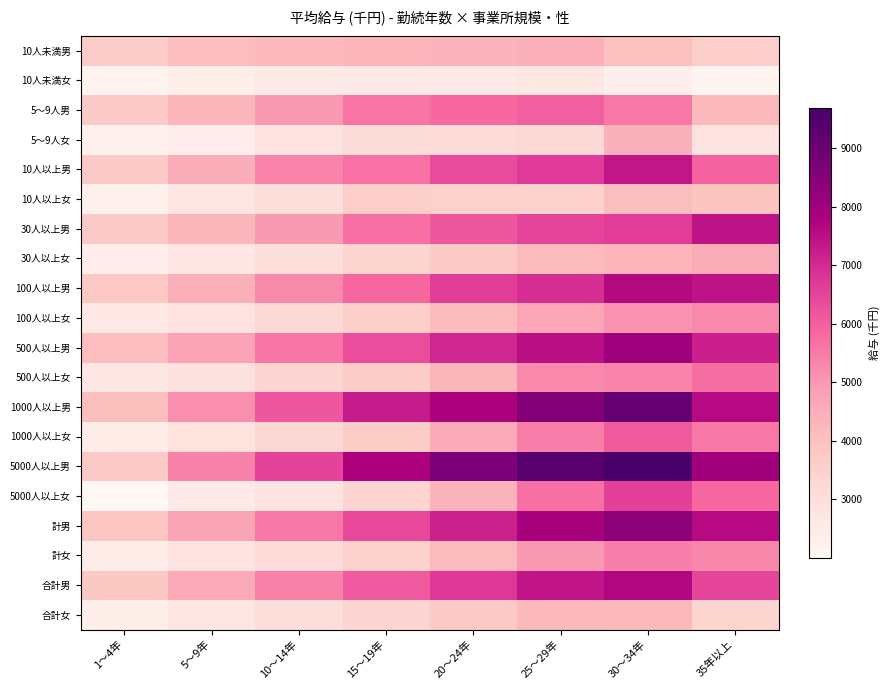

Reading left to right, list all the values displayed in this chart.

10人未満男: 1～4年=3637	5～9年=4134	10～14年=4216	15～19年=4324	20～24年=4353	25～29年=4489	30～34年=4044	35年以上=3624
10人未満女: 1～4年=2167	5～9年=2347	10～14年=2527	15～19年=2530	20～24年=2536	25～29年=2672	30～34年=2306	35年以上=2107
5～9人男: 1～4年=3707	5～9年=4286	10～14年=5003	15～19年=5627	20～24年=5831	25～29年=6013	30～34年=5568	35年以上=4219
5～9人女: 1～4年=2249	5～9年=2405	10～14年=2842	15～19年=3067	20～24年=3132	25～29年=3228	30～34年=4406	35年以上=2842
10人以上男: 1～4年=3721	5～9年=4513	10～14年=5357	15～19年=5670	20～24年=6374	25～29年=6659	30～34年=7367	35年以上=5949
10人以上女: 1～4年=2251	5～9年=2724	10～14年=3002	15～19年=3624	20～24年=3531	25～29年=3450	30～34年=4086	35年以上=3920
30人以上男: 1～4年=3725	5～9年=4298	10～14年=4974	15～19年=5703	20～24年=6155	25～29年=6492	30～34年=6658	35年以上=7430
30人以上女: 1～4年=2400	5～9年=2714	10～14年=3053	15～19年=3390	20～24年=3703	25～29年=4166	30～34年=4343	35年以上=4526
100人以上男: 1～4年=3787	5～9年=4466	10～14年=5269	15～19年=5867	20～24年=6630	25～29年=6919	30～34年=7618	35年以上=7418
100人以上女: 1～4年=2609	5～9年=2861	10～14年=3225	15～19年=3558	20～24年=4156	25～29年=4686	30～34年=5104	35年以上=5258
500人以上男: 1～4年=4122	5～9年=4766	10～14年=5580	15～19年=6328	20～24年=7055	25～29年=7506	30～34年=8040	35年以上=7198
500人以上女: 1～4年=2643	5～9年=2909	10～14年=3368	15～19年=3641	20～24年=4312	25～29年=5256	30～34年=5358	35年以上=5743
1000人以上男: 1～4年=4060	5～9年=5180	10～14年=6167	15～19年=7288	20～24年=7803	25～29年=8565	30～34年=9134	35年以上=7583
1000人以上女: 1～4年=2449	5～9年=2875	10～14年=3253	15～19年=3670	20～24年=4597	25～29年=5471	30～34年=6060	35年以上=5555
5000人以上男: 1～4年=3731	5～9年=5379	10～14年=6508	15～19年=7742	20～24年=8702	25～29年=9371	30～34年=9692	35年以上=7971
5000人以上女: 1～4年=2002	5～9年=2566	10～14年=2787	15～19年=3349	20～24年=4399	25～29年=5697	30～34年=6582	35年以上=5839
計男: 1～4年=3854	5～9年=4709	10～14年=5572	15～19年=6426	20～24年=7165	25～29年=7888	30～34年=8367	35年以上=7562
計女: 1～4年=2435	5～9年=2790	10～14年=3134	15～19年=3519	20～24年=4192	25～29年=4995	30～34年=5450	35年以上=5289
合計男: 1～4年=3811	5～9年=4615	10～14年=5415	15～19年=6102	20～24年=6731	25～29年=7393	30～34年=7656	35年以上=6457
合計女: 1～4年=2384	5～9年=2723	10～14年=3045	15～19年=3382	20～24年=3723	25～29年=4210	30～34年=4241	35年以上=3341